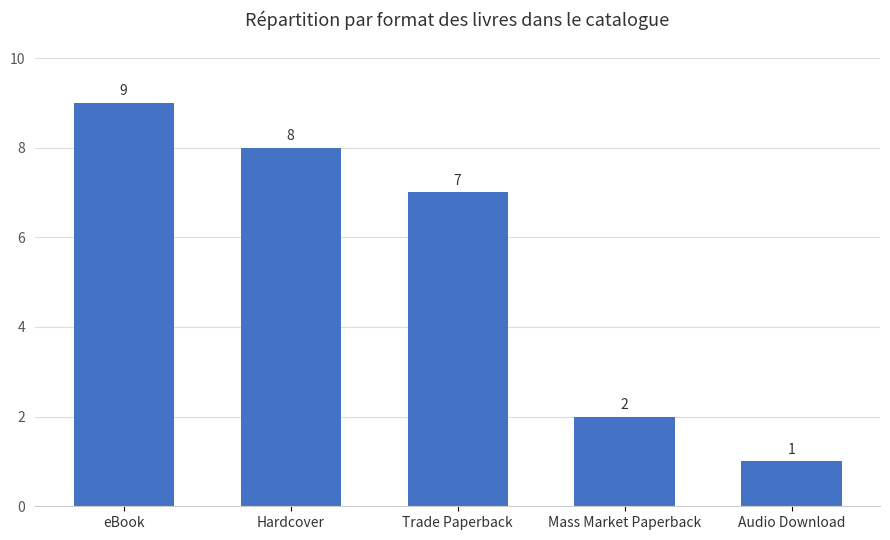

What is the label of the 4th bar from the right?

Hardcover